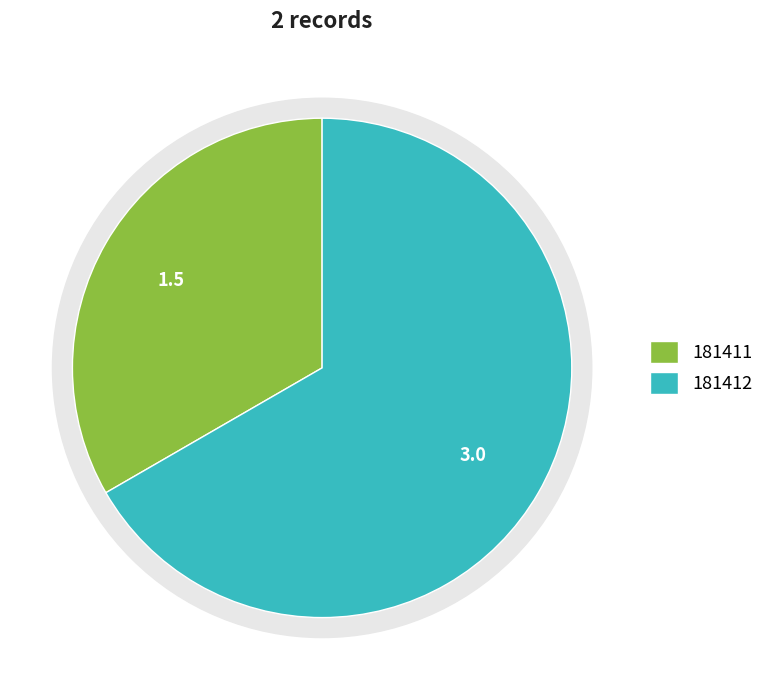

Which has a higher value, 181411 or 181412?

181412